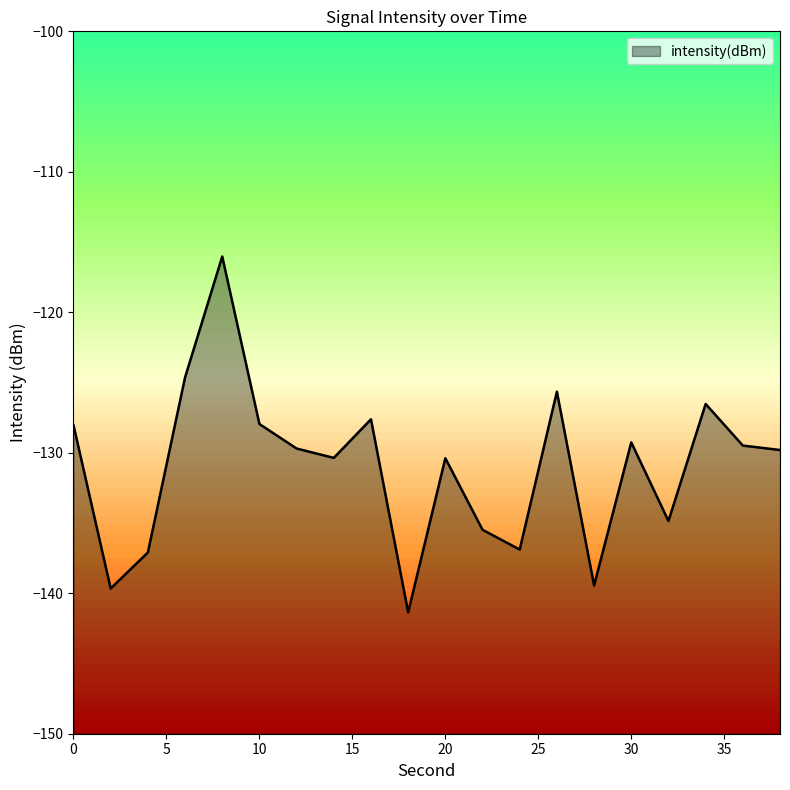

Rank the categories by value from lowest to highest.

18, 2, 28, 4, 24, 22, 32, 20, 14, 38, 12, 36, 30, 0, 10, 16, 34, 26, 6, 8